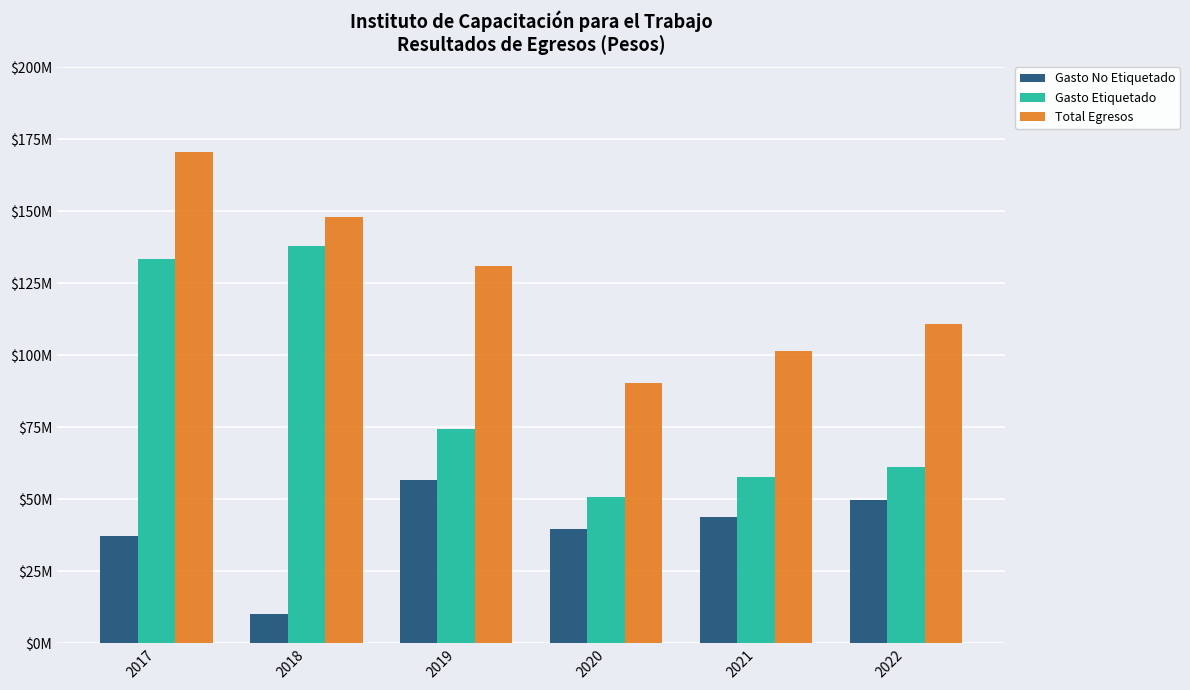

At how many categories does at least one series exceed 51307438?

6